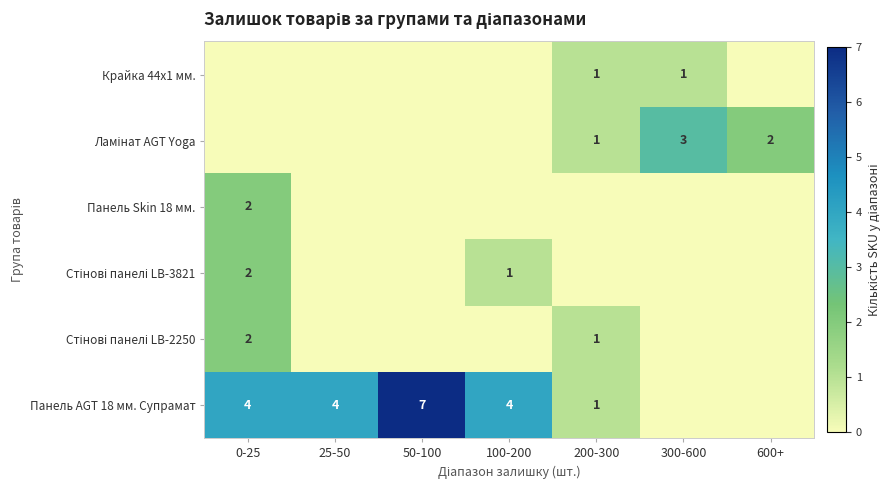

Is it true that Крайка 44x1 мм. equals 1 at 300-600?

True